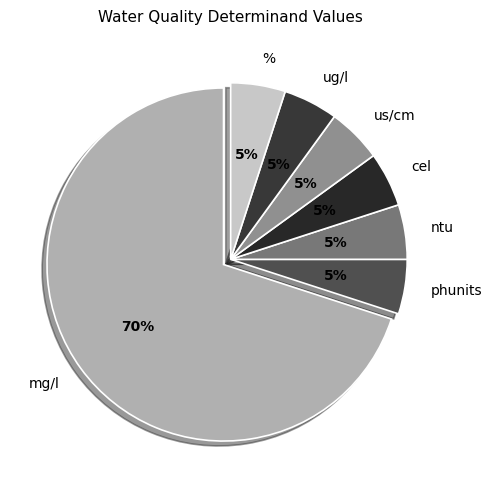

Approximately how many times larger is the value at ntu compared to ug/l?

1.0